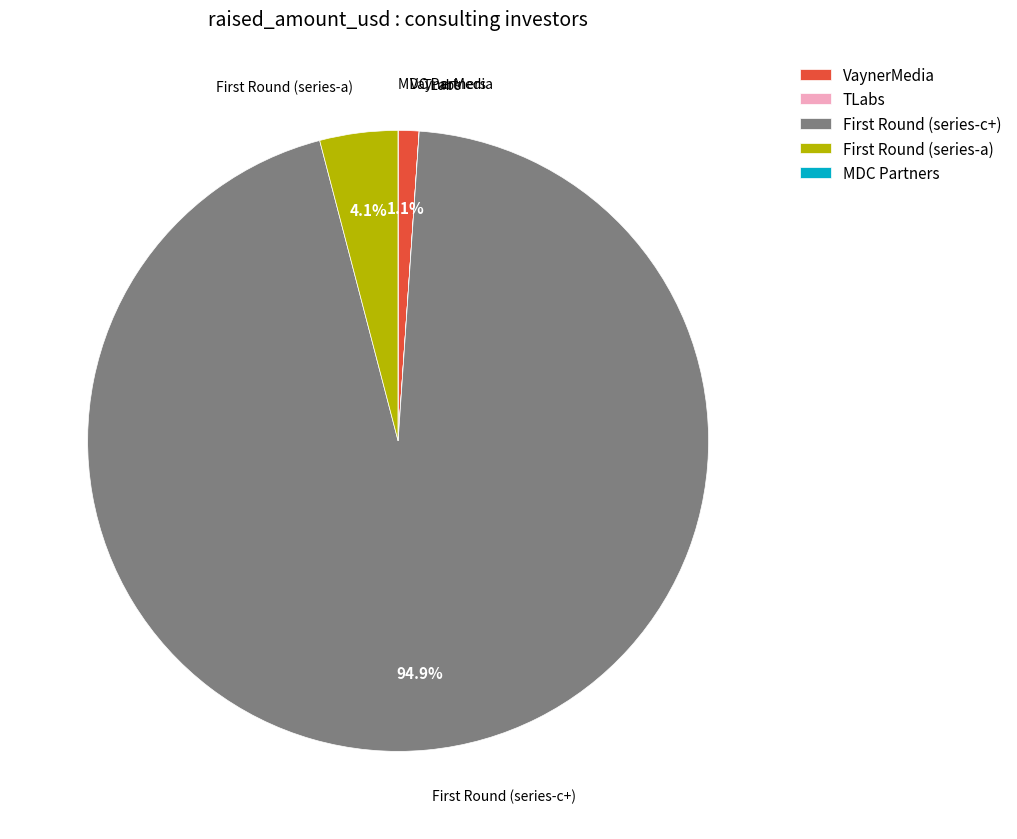

How much of the chart is everything except VaynerMedia?

98.9%